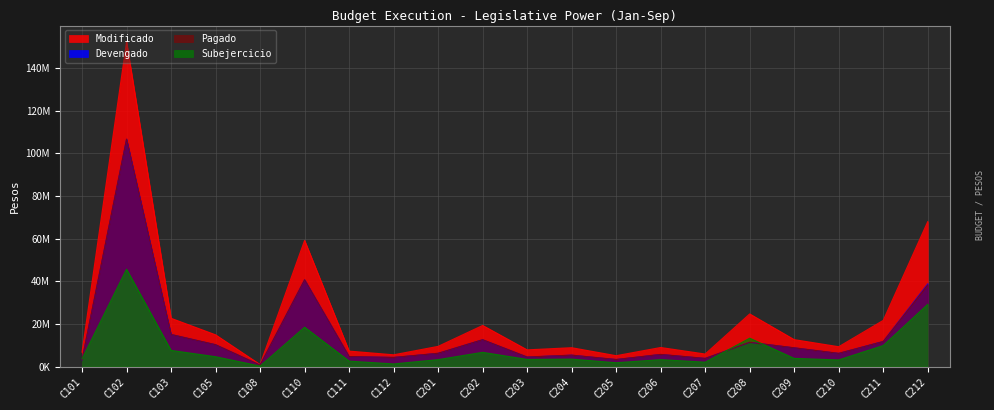

Where is Modificado nearest to the value 76646099?

C212